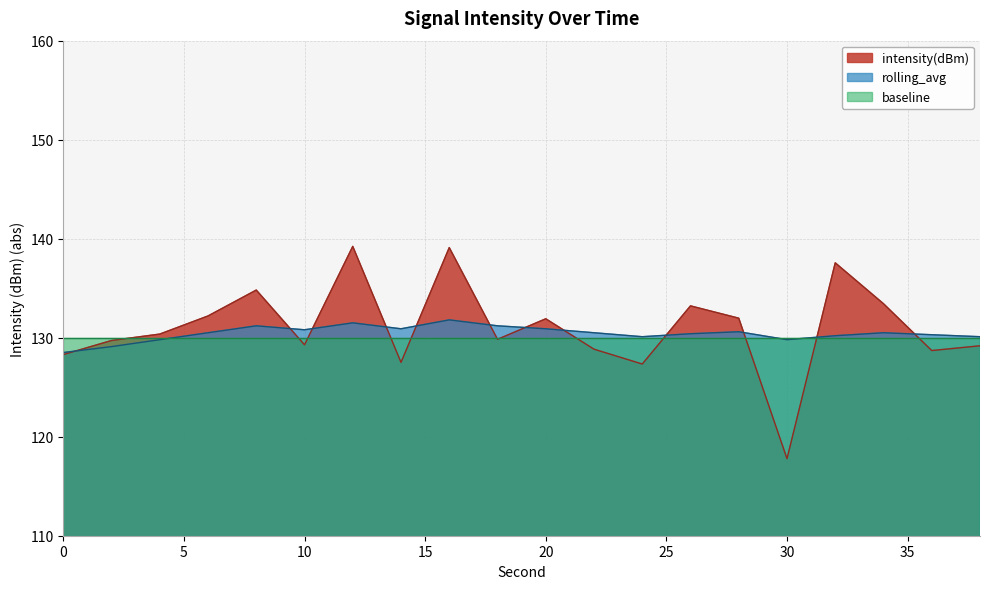

Between 38 and 22, which is larger?

38